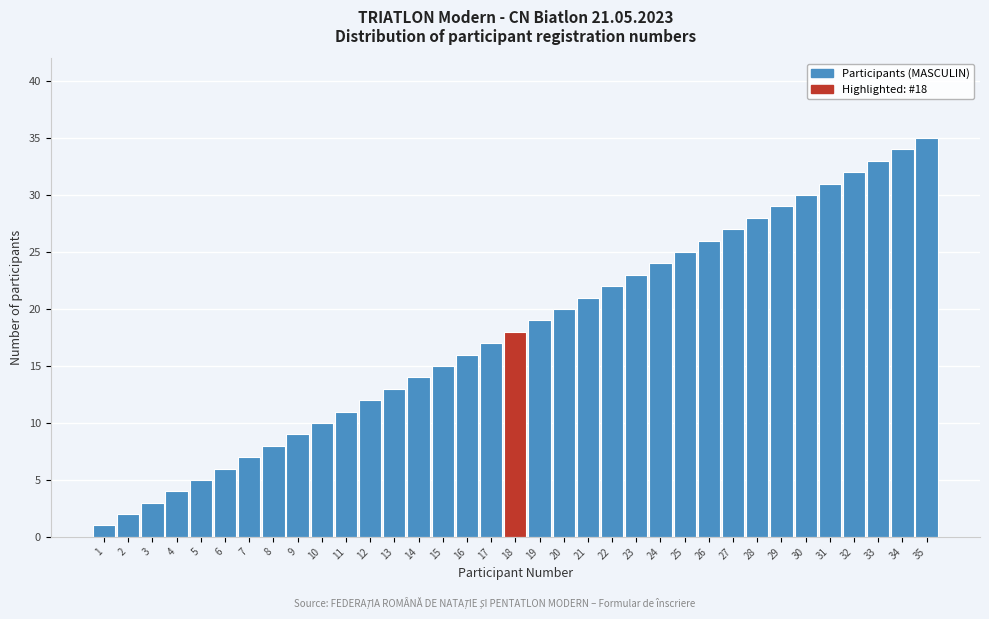

What is the change in value from 10 to 24?

+14